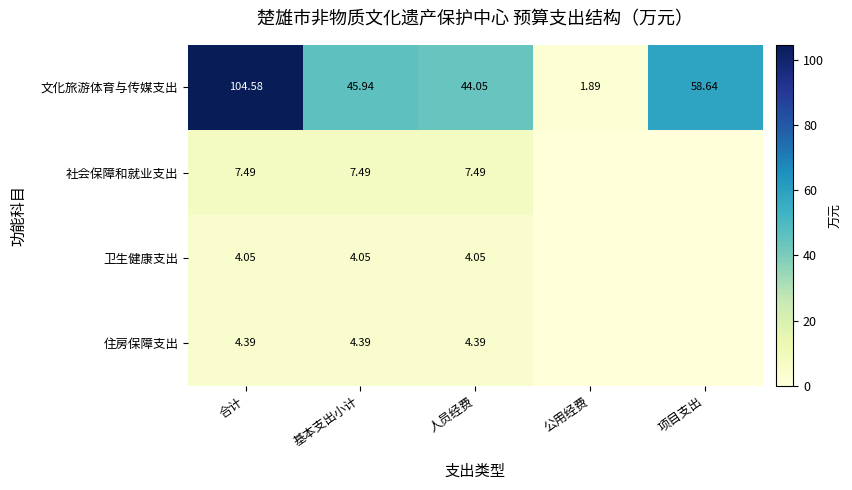

Is the value of 住房保障支出 at 基本支出小计 greater than the value of 社会保障和就业支出 at 人员经费?

No